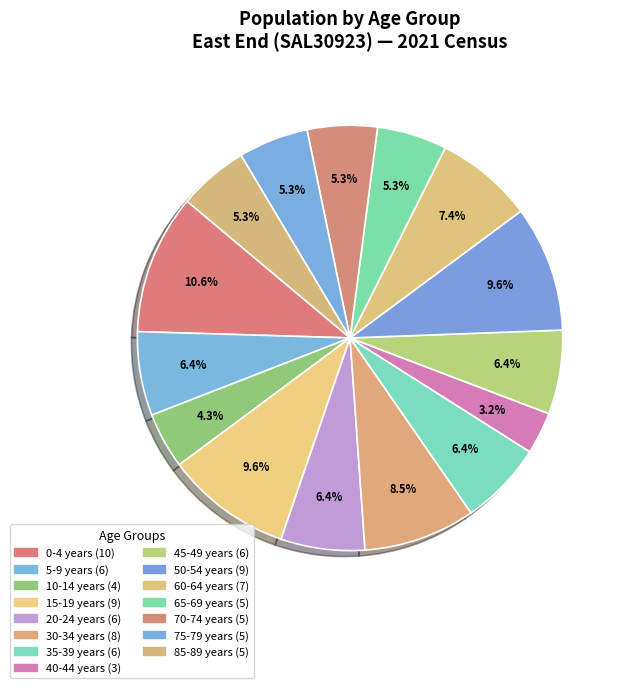

Count the number of slices in the pie.

15